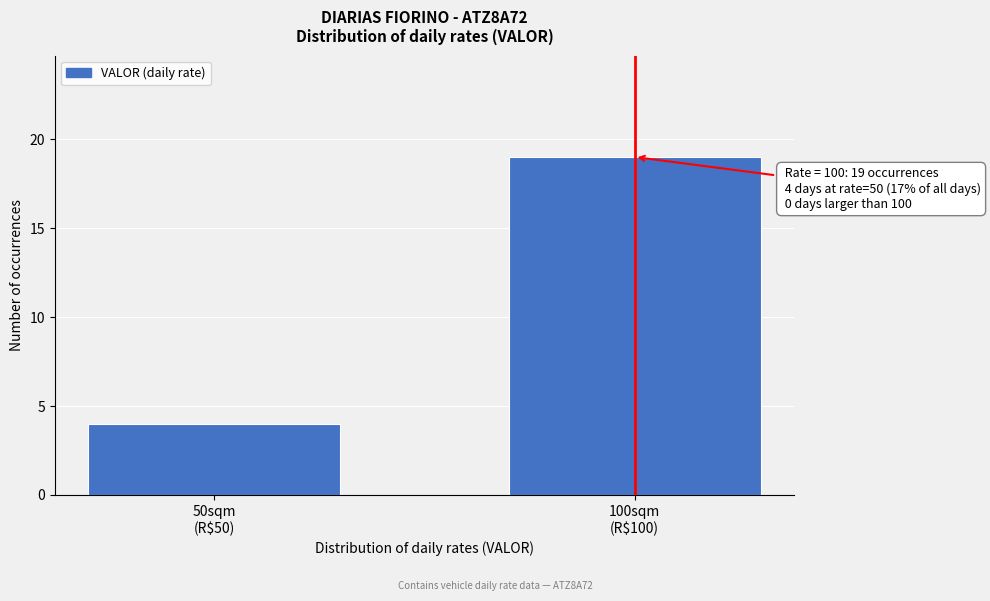

Reading right to left, extract all data points from this chart.

19	4